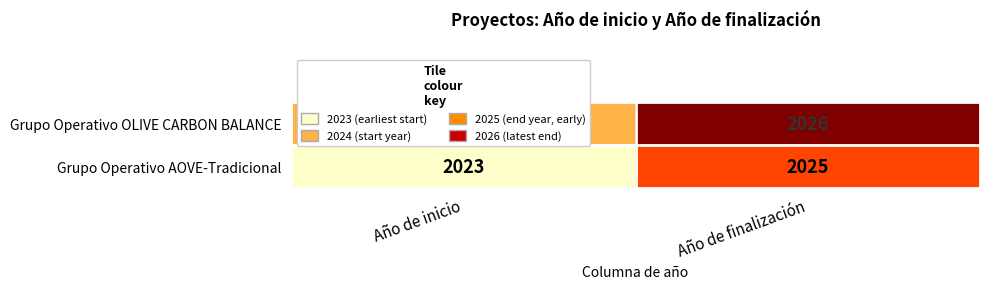

What is the sum of all Grupo Operativo AOVE-Tradicional values?

4048